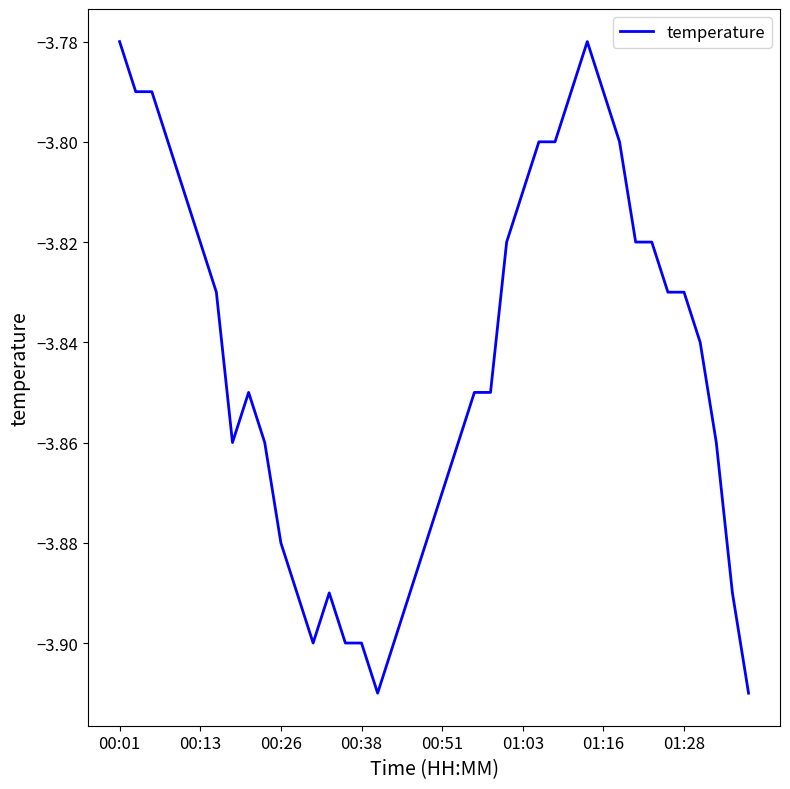

Where is the data nearest to the value -3?

00:01